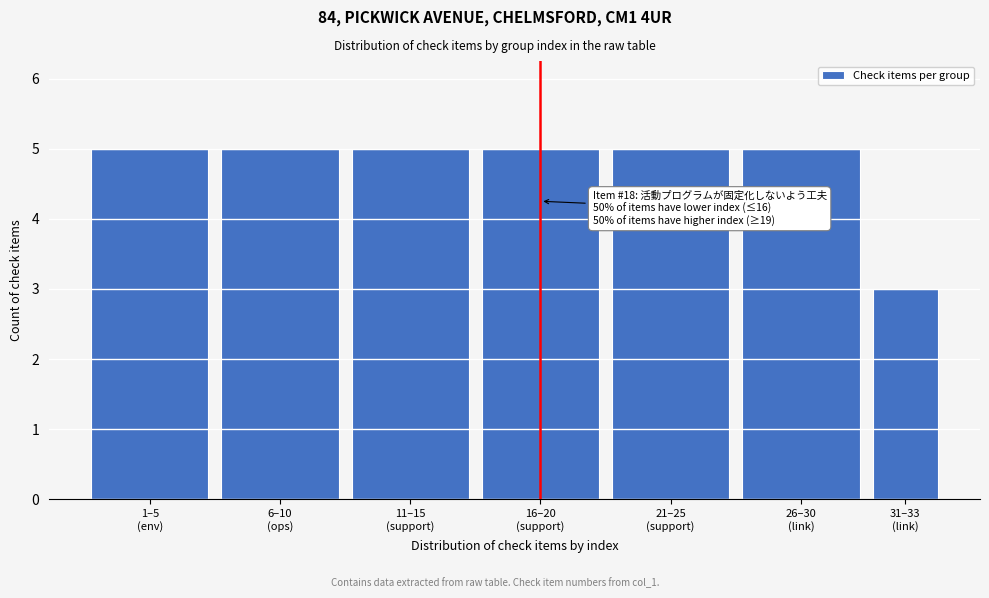

Reading right to left, extract all data points from this chart.

3	5	5	5	5	5	5